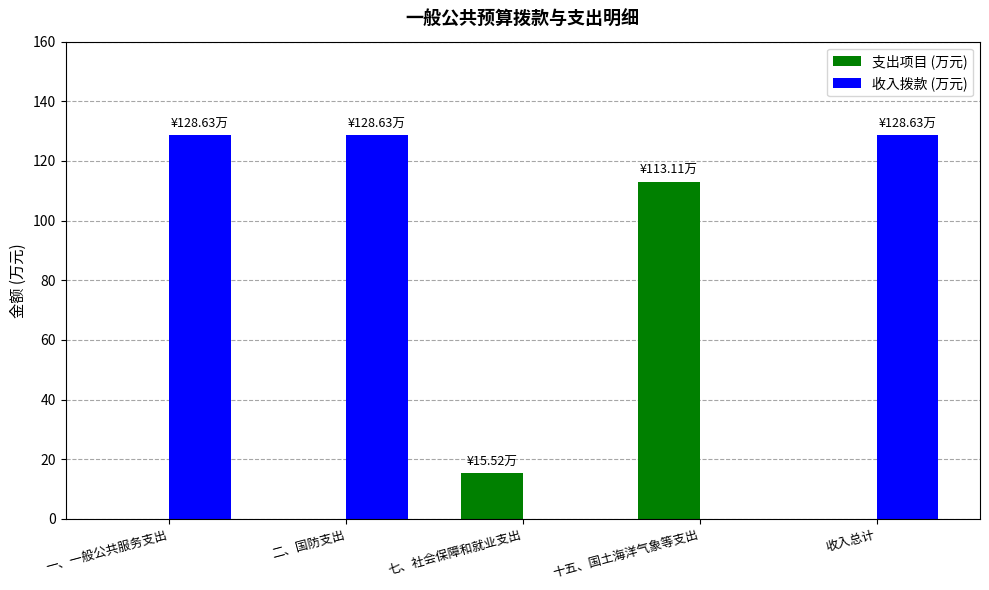

What is the difference between the 收入拨款 (万元) values at 收入总计 and 十五、国土海洋气象等支出?

128.6